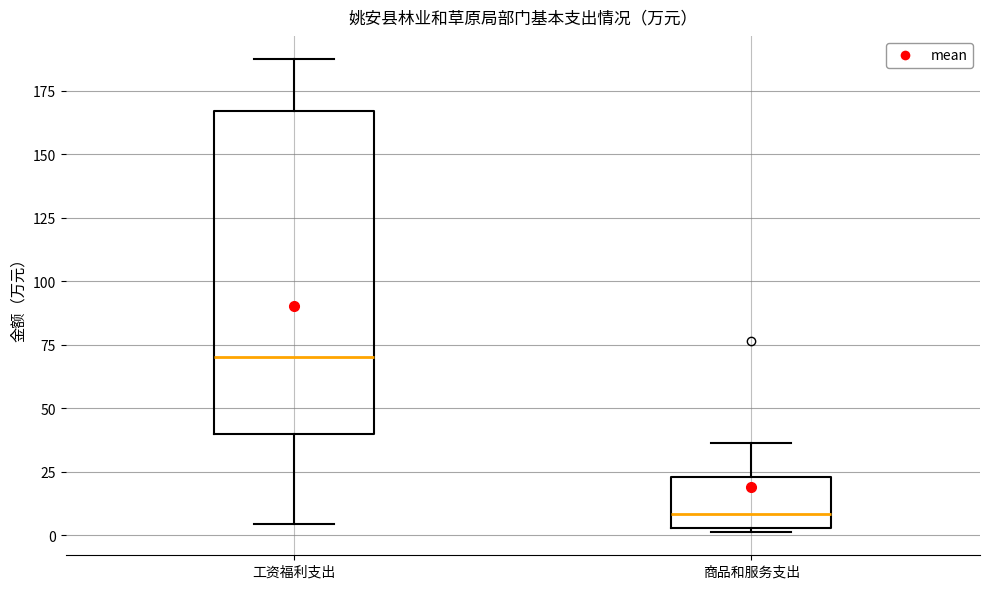

Which box has the highest median line?

工资福利支出